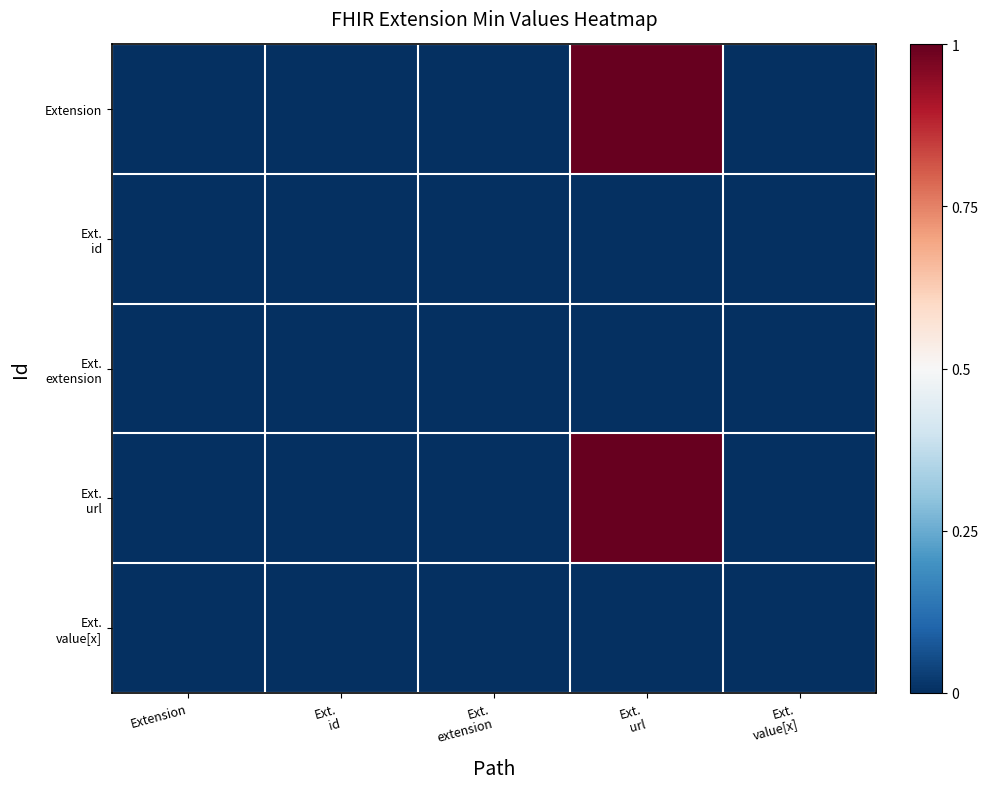

List the series in order of their peak value, lowest first.

Ext. id, Ext. extension, Ext. value[x], Extension, Ext. url